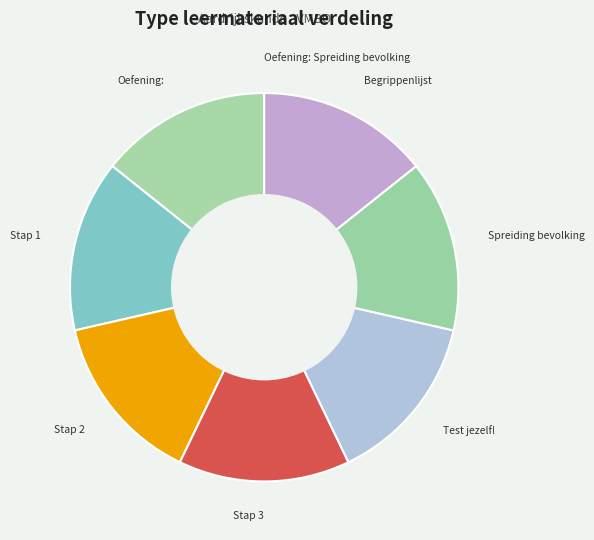

Approximately how many times larger is the value at Stap 3 compared to Oefening:?

1.0